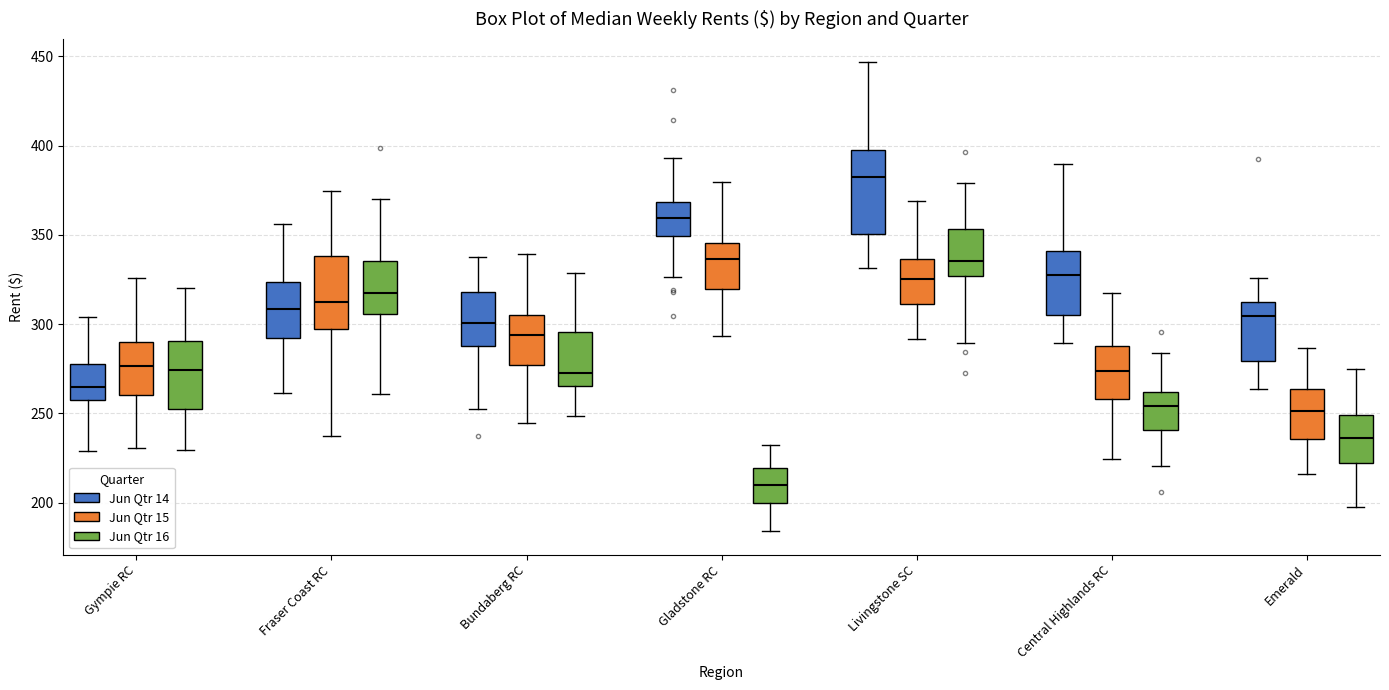

Which box has the lowest median line?

Gladstone RC (Jun Qtr 16)